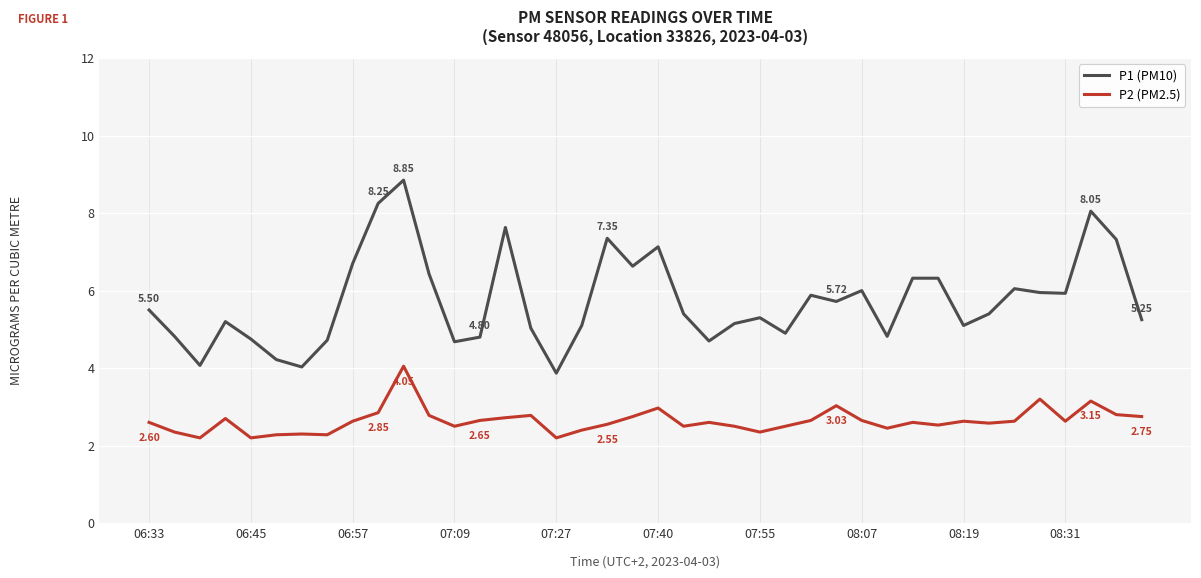

List the series in order of their overall mean, highest first.

P1 (PM10), P2 (PM2.5)